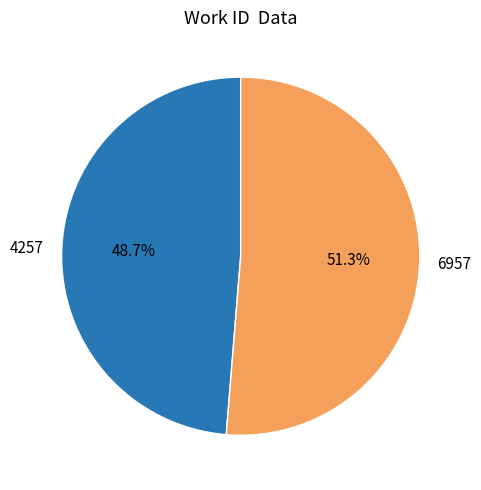

Rank the categories by value from highest to lowest.

6957, 4257